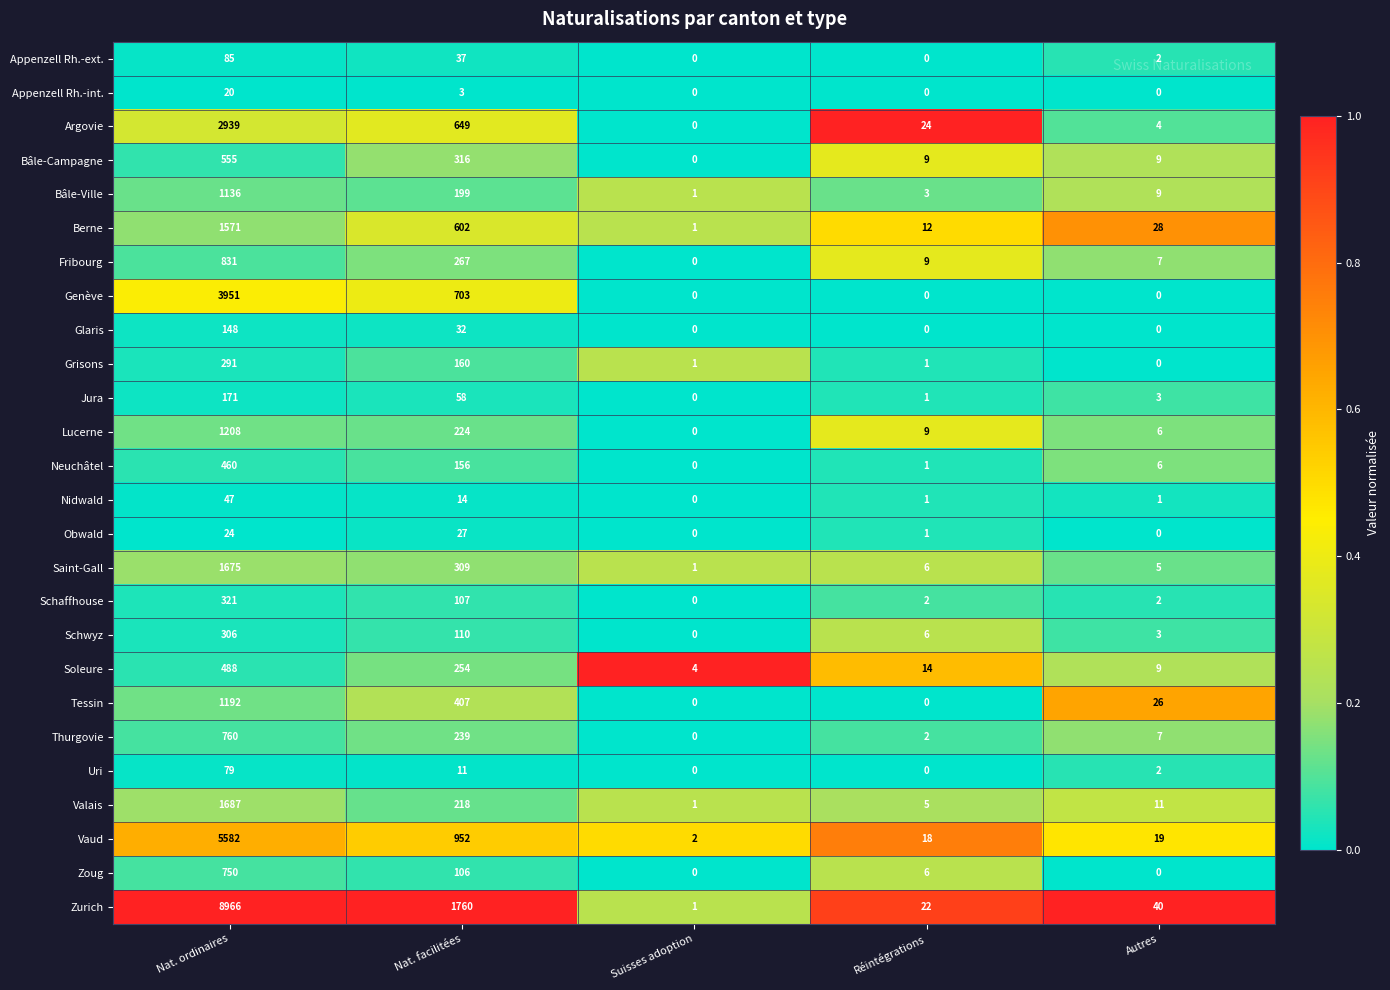

At which category is the sum across all series the highest?

Nat. ordinaires